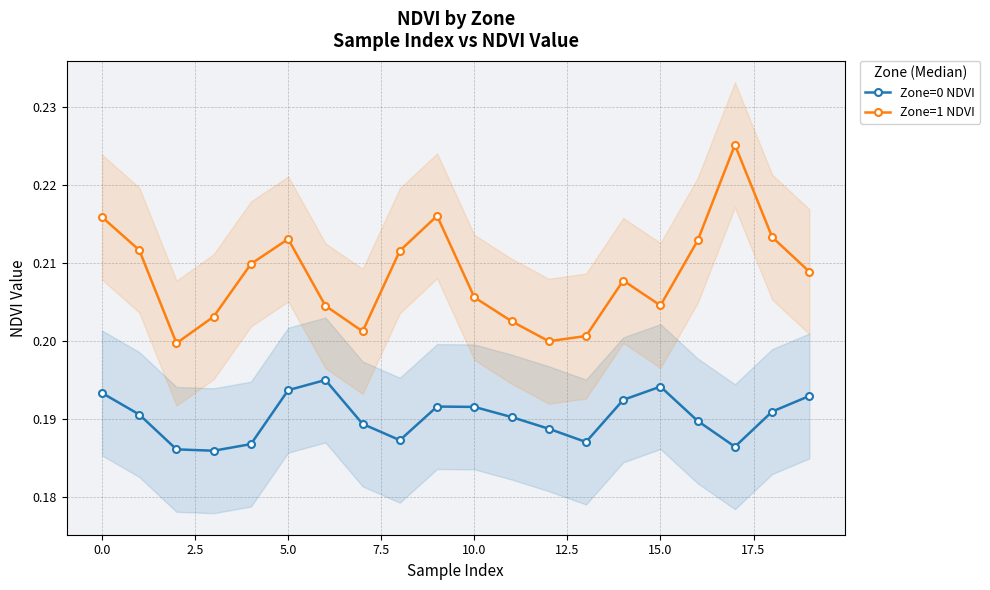

What is the smallest value displayed?

0.2